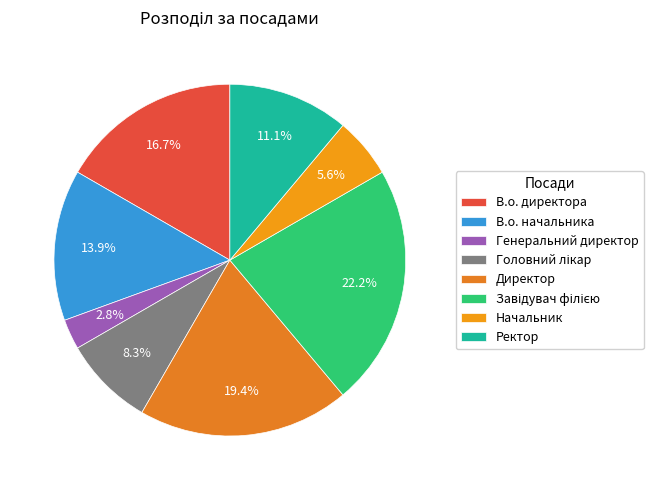

Is the sum of В.о. директора and Начальник greater than half?

No